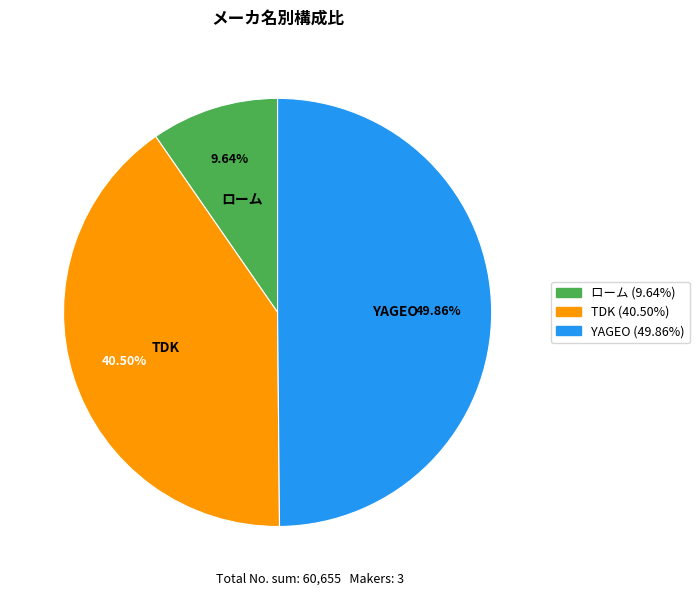

Approximately how many times larger is the value at TDK compared to ローム?

4.2